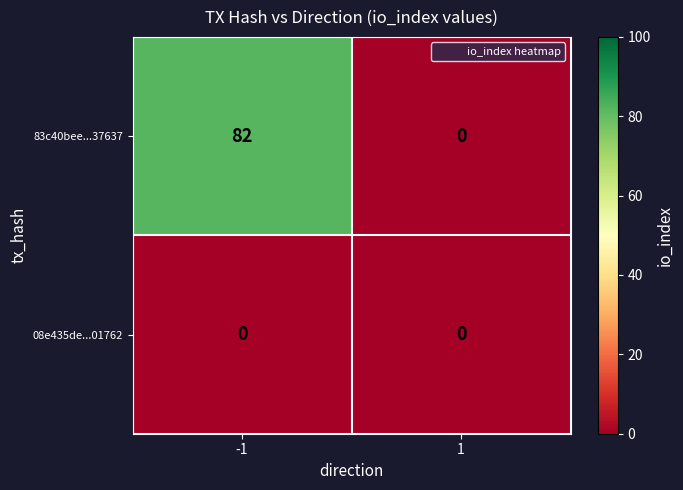

Which series has the largest total across all categories?

83c40bee...37637